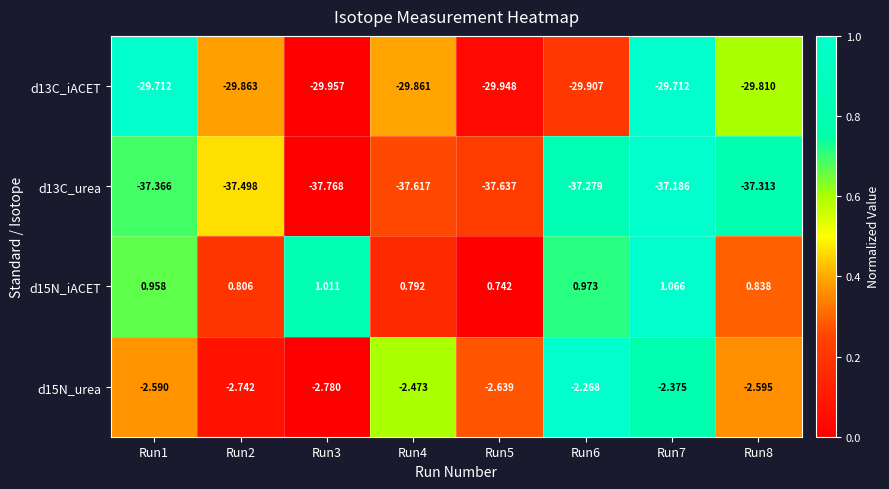

Reading right to left, transcribe all the data shown in this chart.

d13C_iACET: Run8=-29.8	Run7=-29.7	Run6=-29.9	Run5=-29.9	Run4=-29.9	Run3=-30.0	Run2=-29.9	Run1=-29.7
d13C_urea: Run8=-37.3	Run7=-37.2	Run6=-37.3	Run5=-37.6	Run4=-37.6	Run3=-37.8	Run2=-37.5	Run1=-37.4
d15N_iACET: Run8=0.8	Run7=1.1	Run6=1.0	Run5=0.7	Run4=0.8	Run3=1.0	Run2=0.8	Run1=1.0
d15N_urea: Run8=-2.6	Run7=-2.4	Run6=-2.3	Run5=-2.6	Run4=-2.5	Run3=-2.8	Run2=-2.7	Run1=-2.6